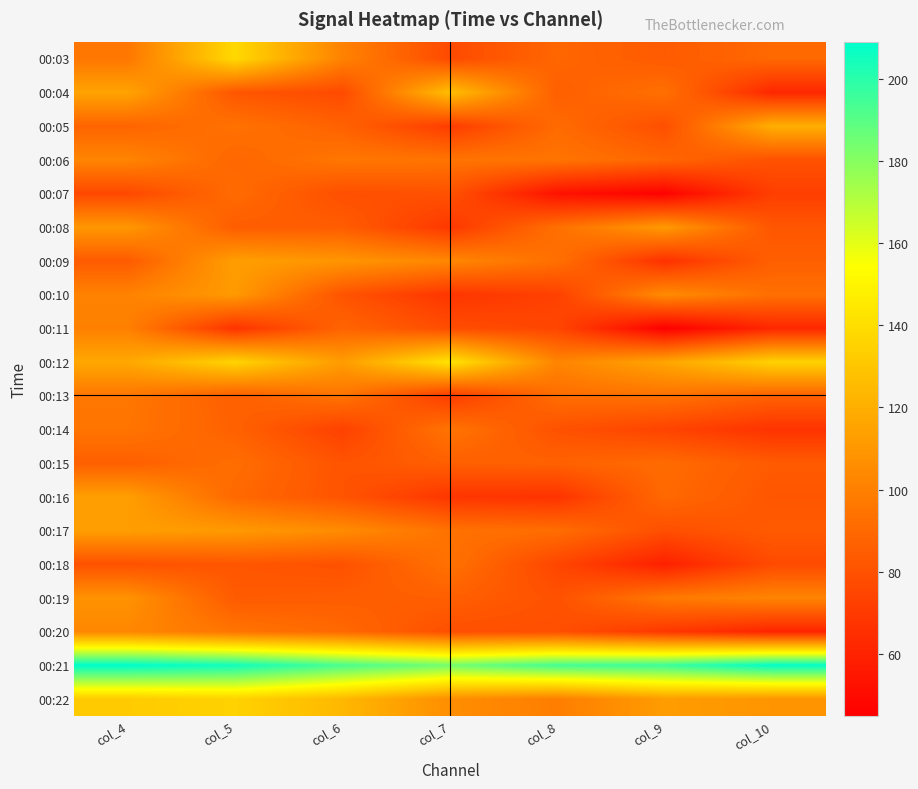

Between col_6 and col_9, which is larger?

col_6